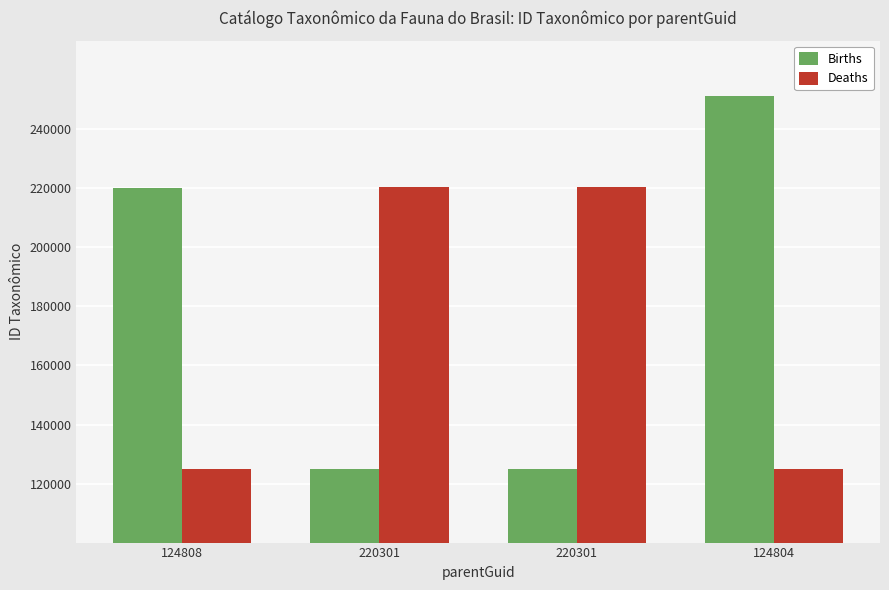

At which label does Births reach its peak?

124804